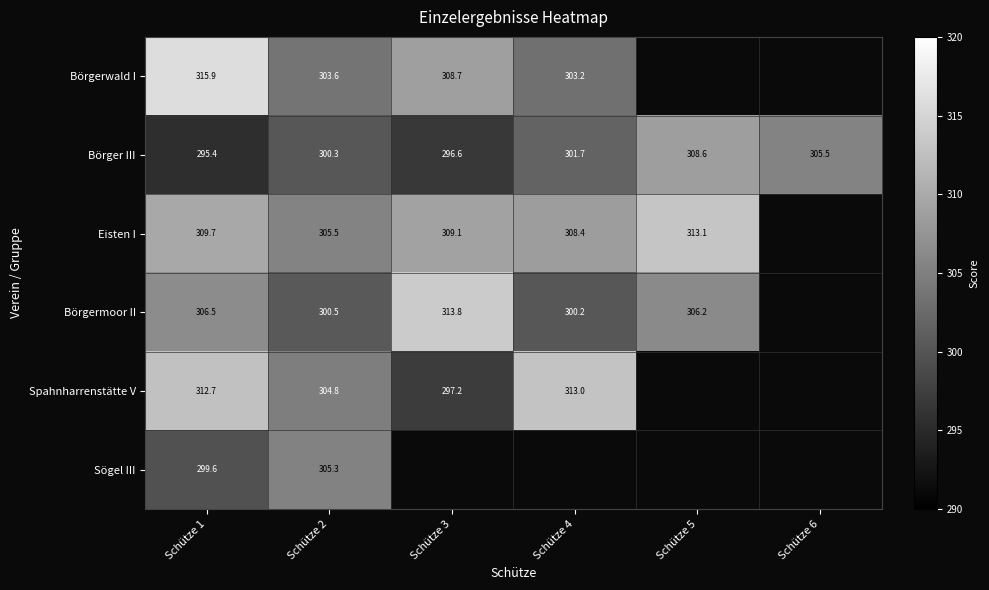

What is the sum of the Börger III values at Schütze 6 and Schütze 3?

602.1